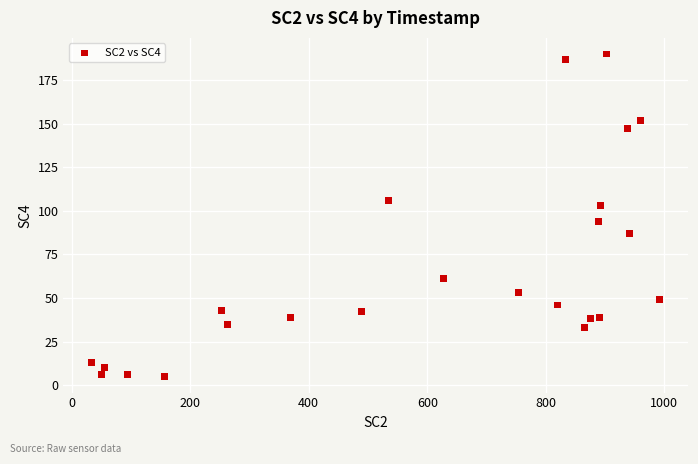

What Y value in the scatter plot is closest to 97?

94